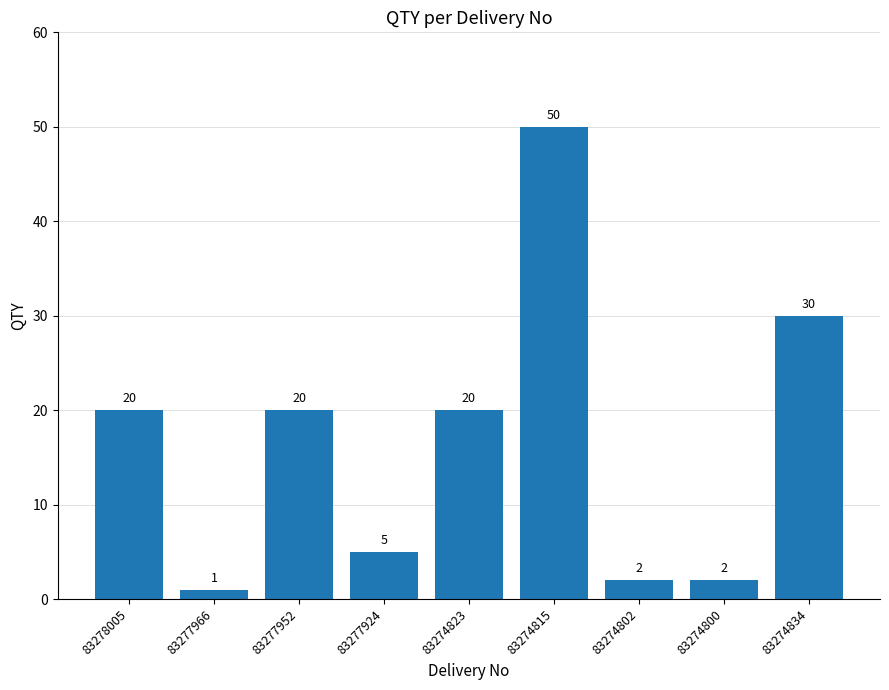

What position from the left is 83274800?

8